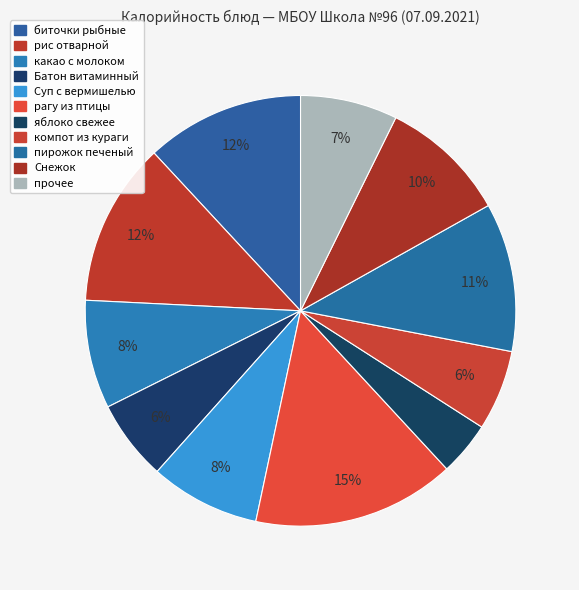

How many segments does this pie chart have?

11